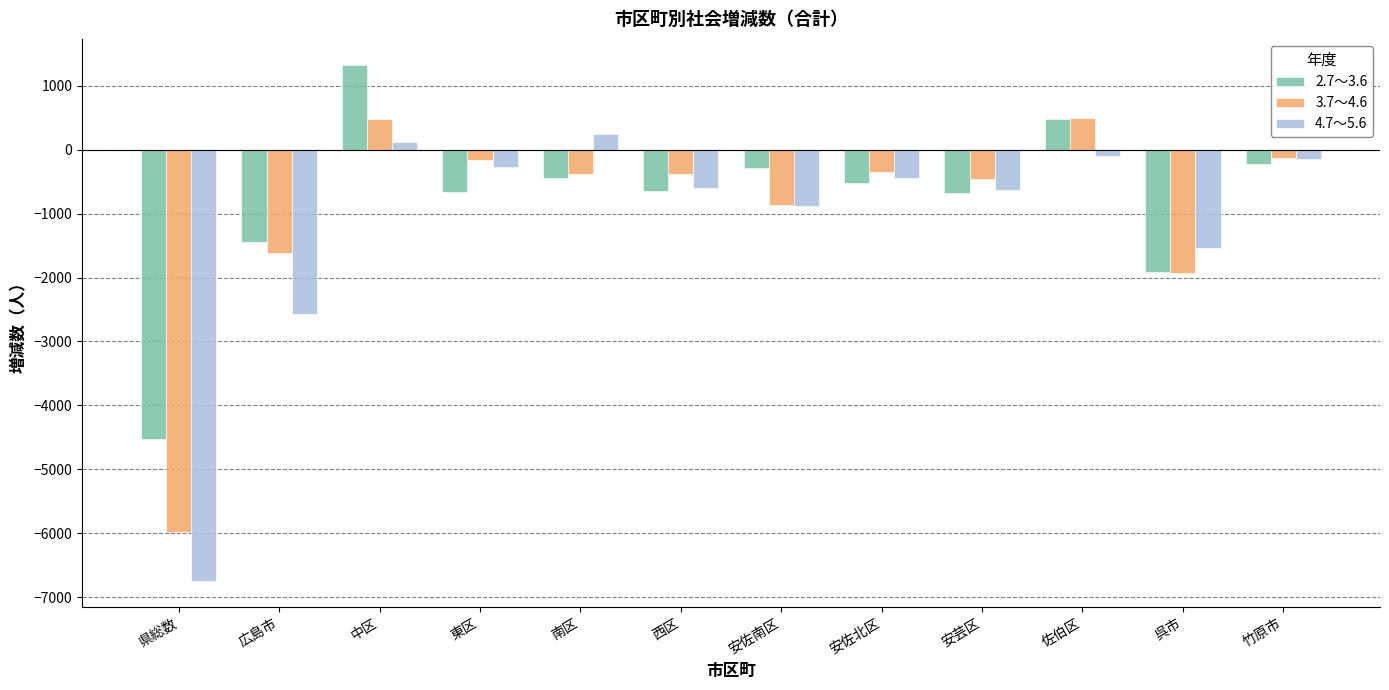

At which label does 3.7～4.6 first exceed -375?

中区